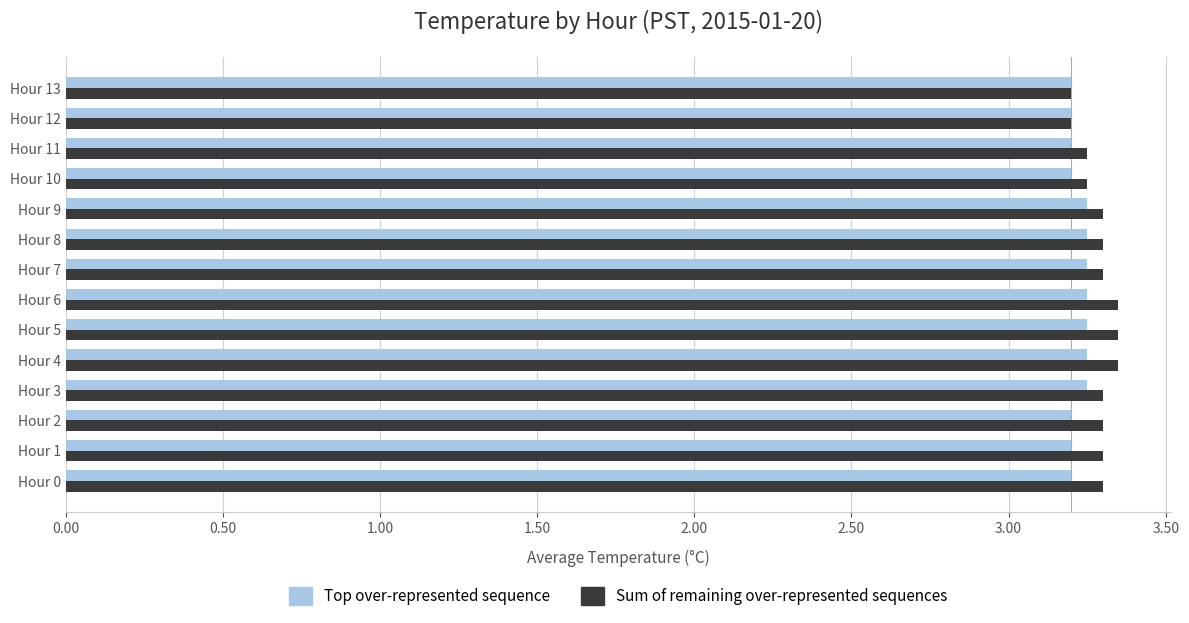

The Top over-represented sequence series shows 1.6 at Hour 2. True or false?

False